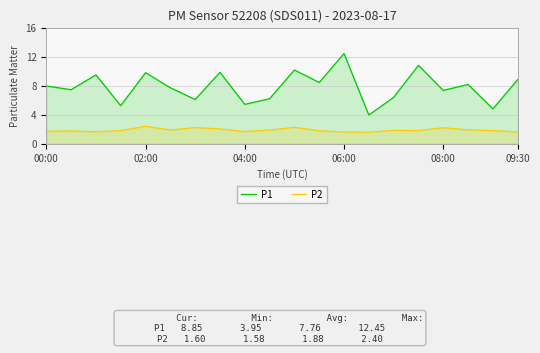

The P2 series shows 0.6 at 02:00. True or false?

False